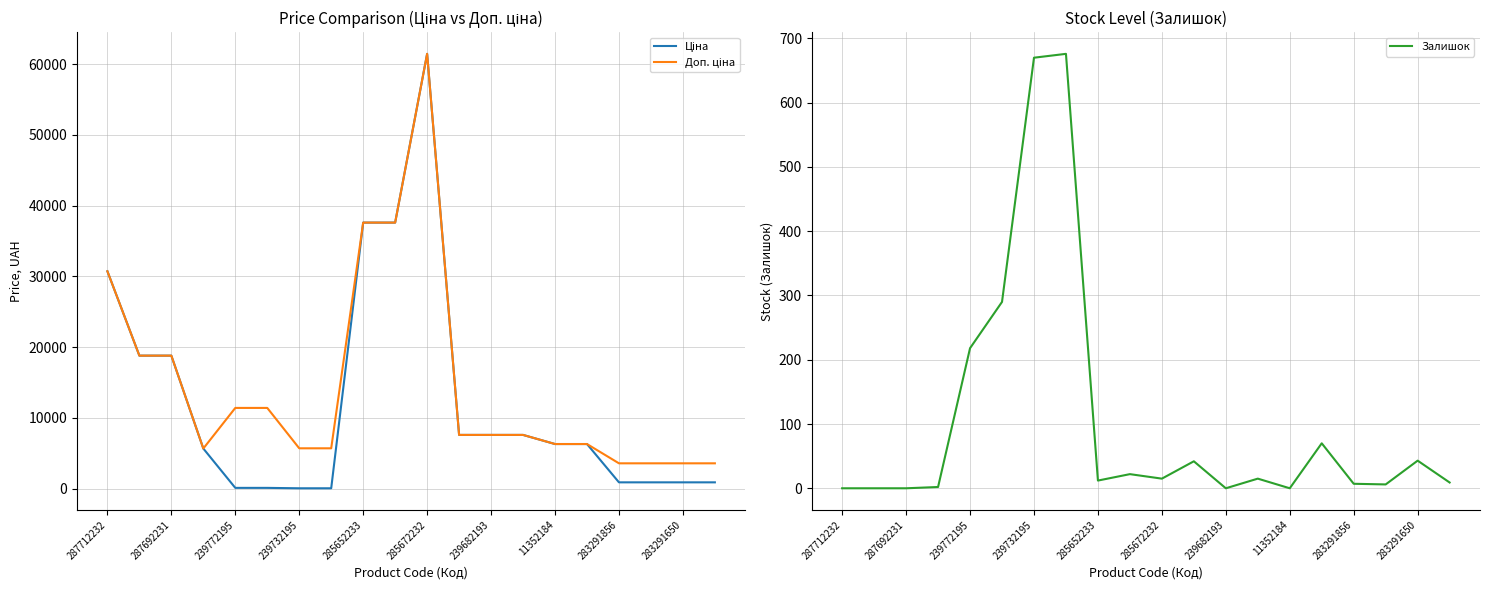

What is the value of the Залишок point at the 6th from the left?

290.0